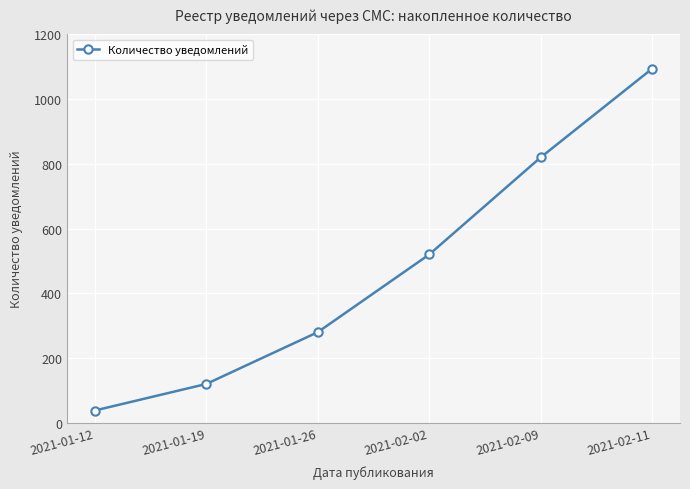

At which label is the value closest to 566?

2021-02-02